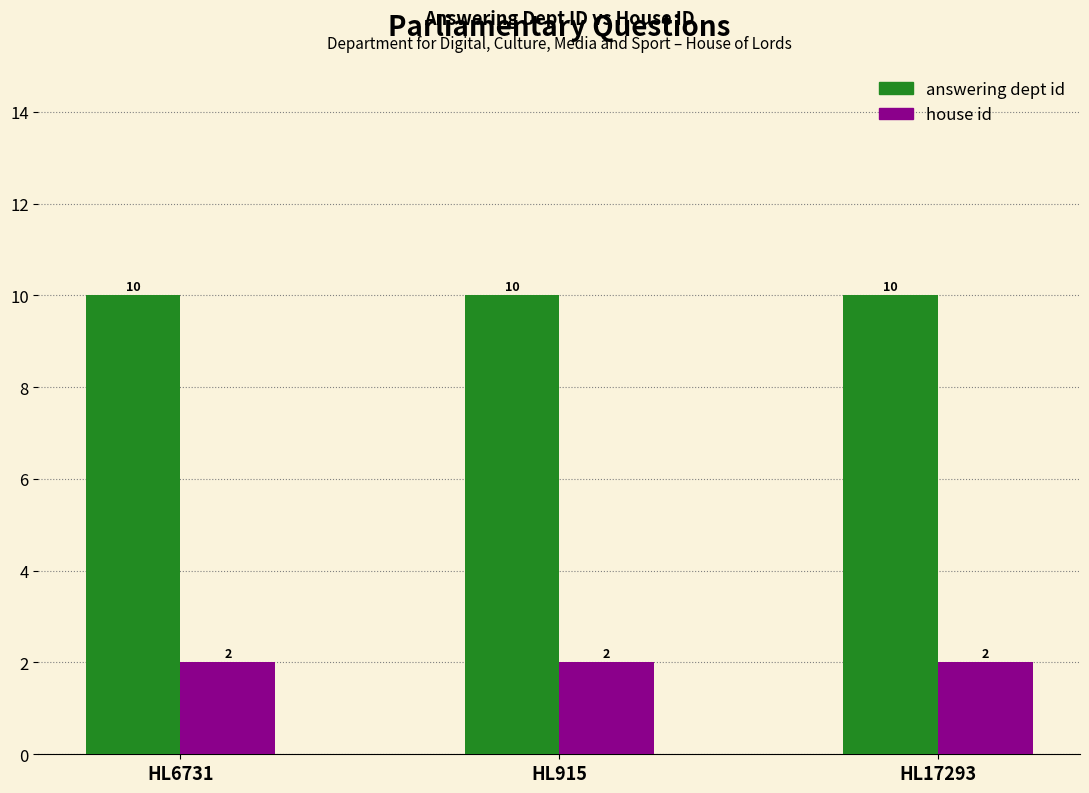

How many bars are there in total?

6